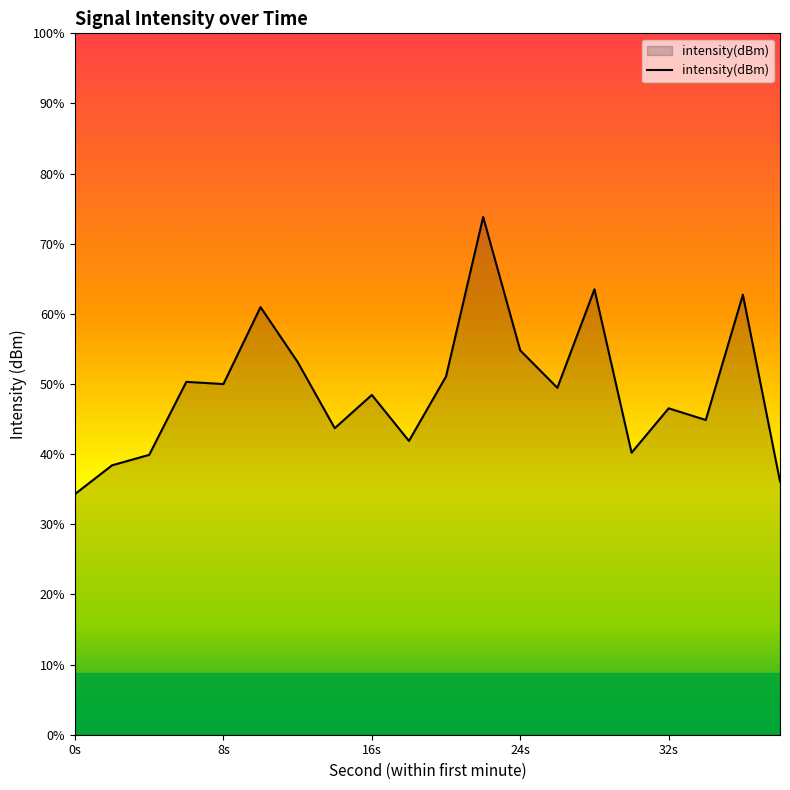

How many data points are above -126?

6